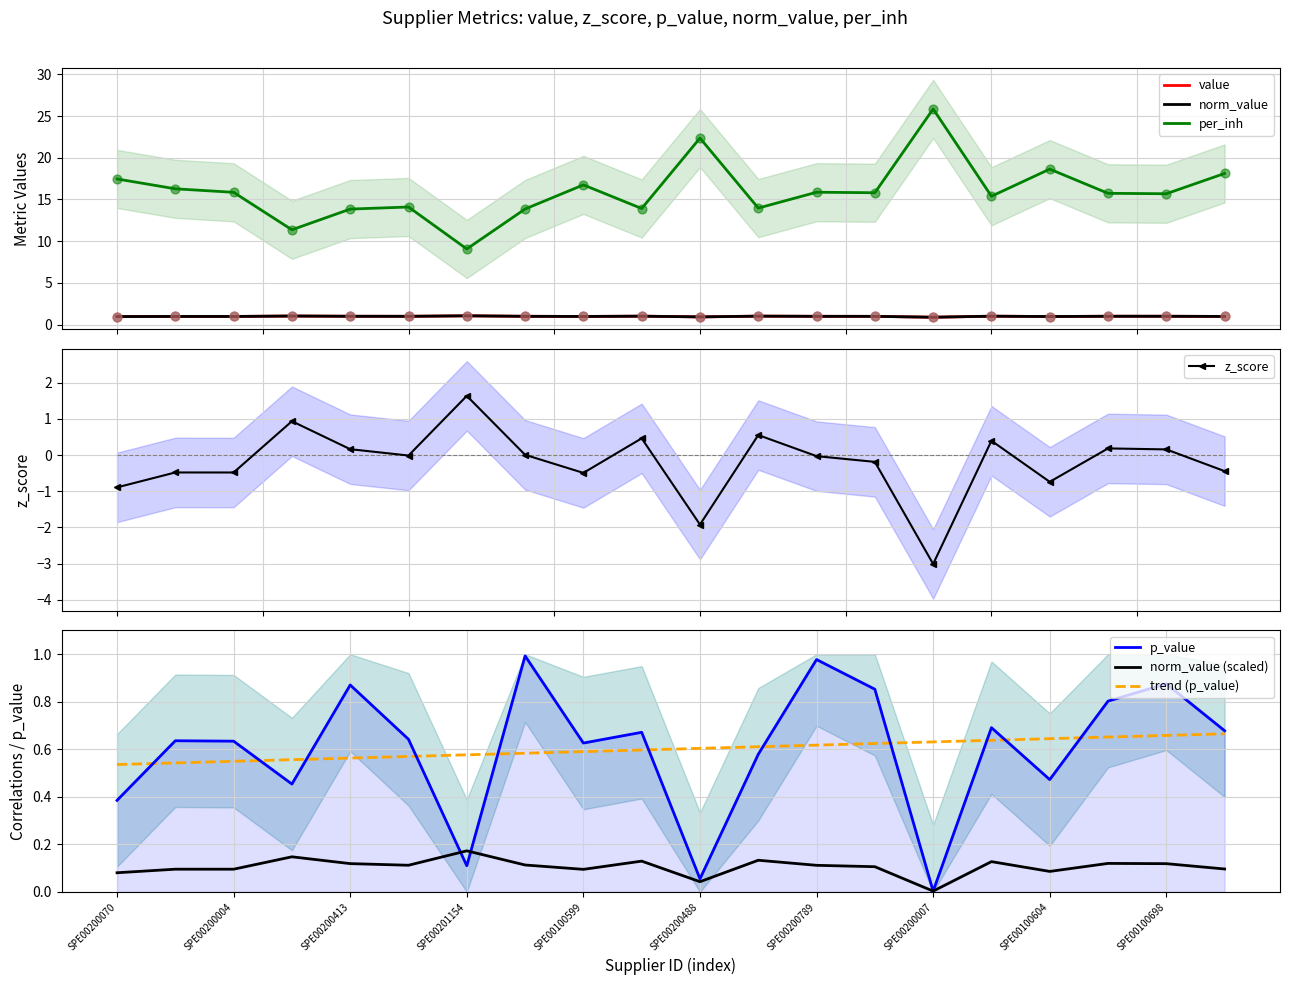

What is the total value across all series at SPE00200422?

17.1